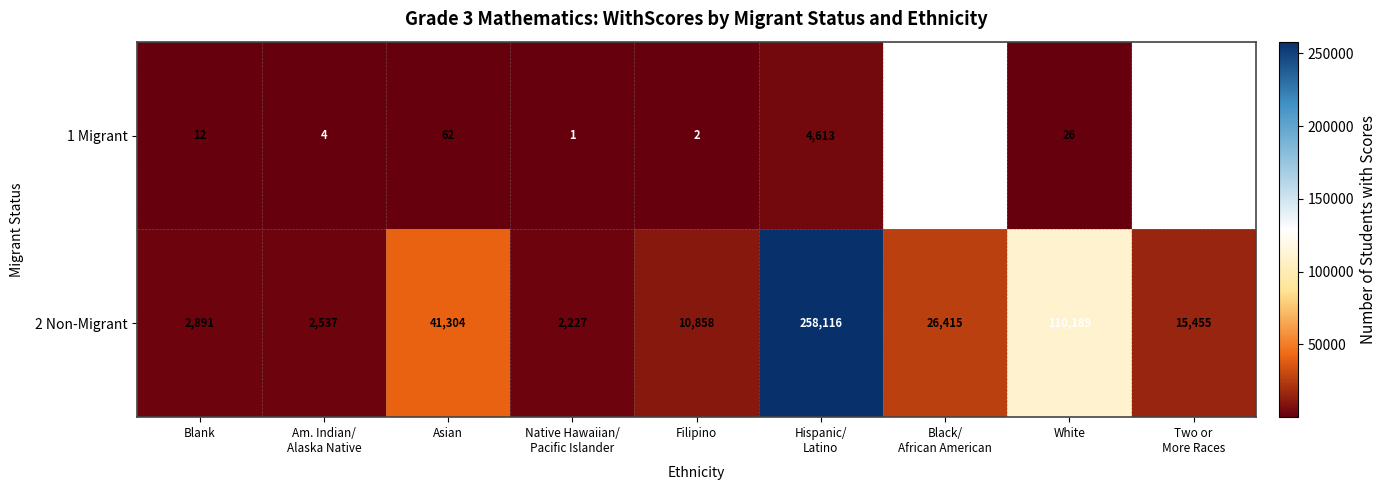

Where does the 2 Non-Migrant series first go above 15455?

Asian